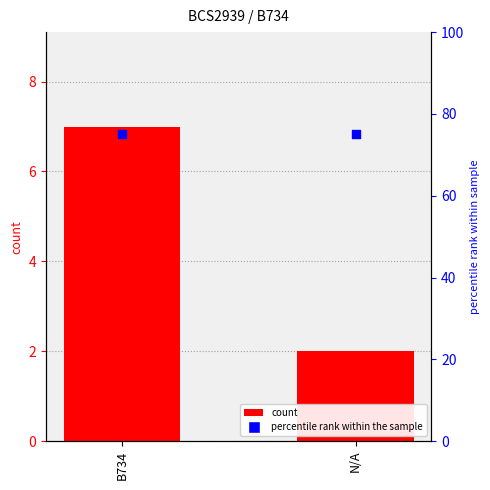

Is the value of percentile rank within the sample at N/A greater than the value of BCS2939 at B734?

Yes